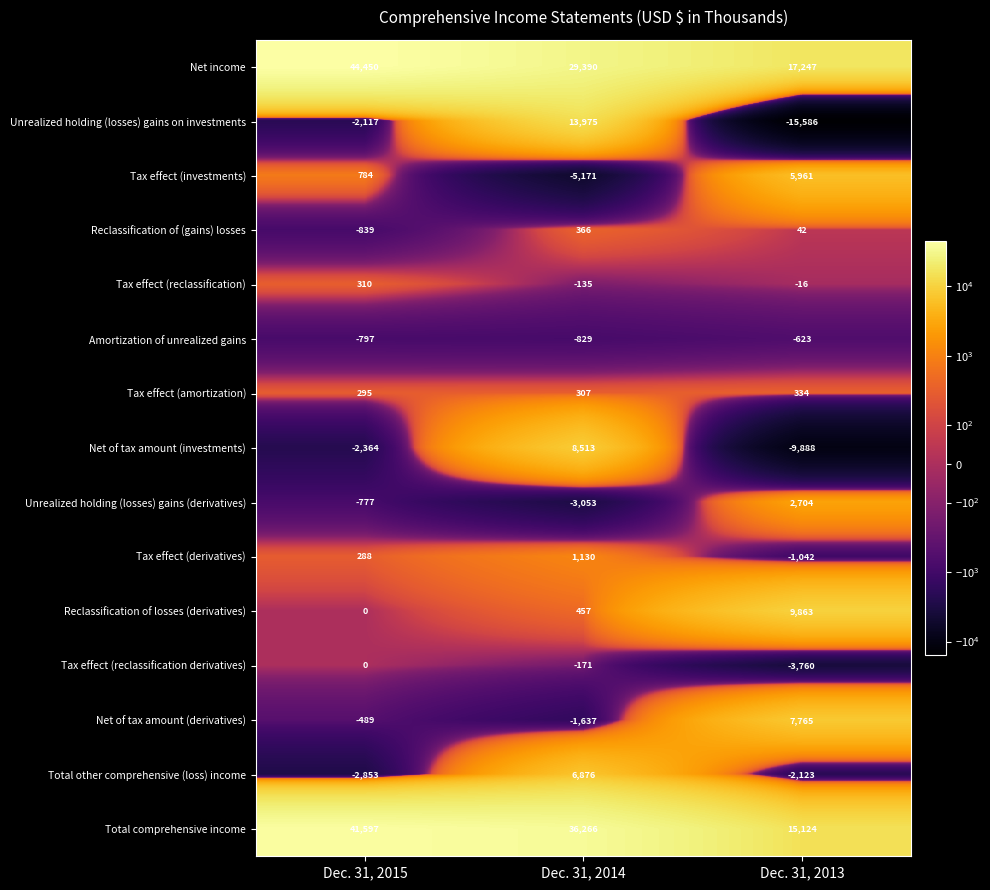

What is the approximate value of Net income at Dec. 31, 2015?

44450